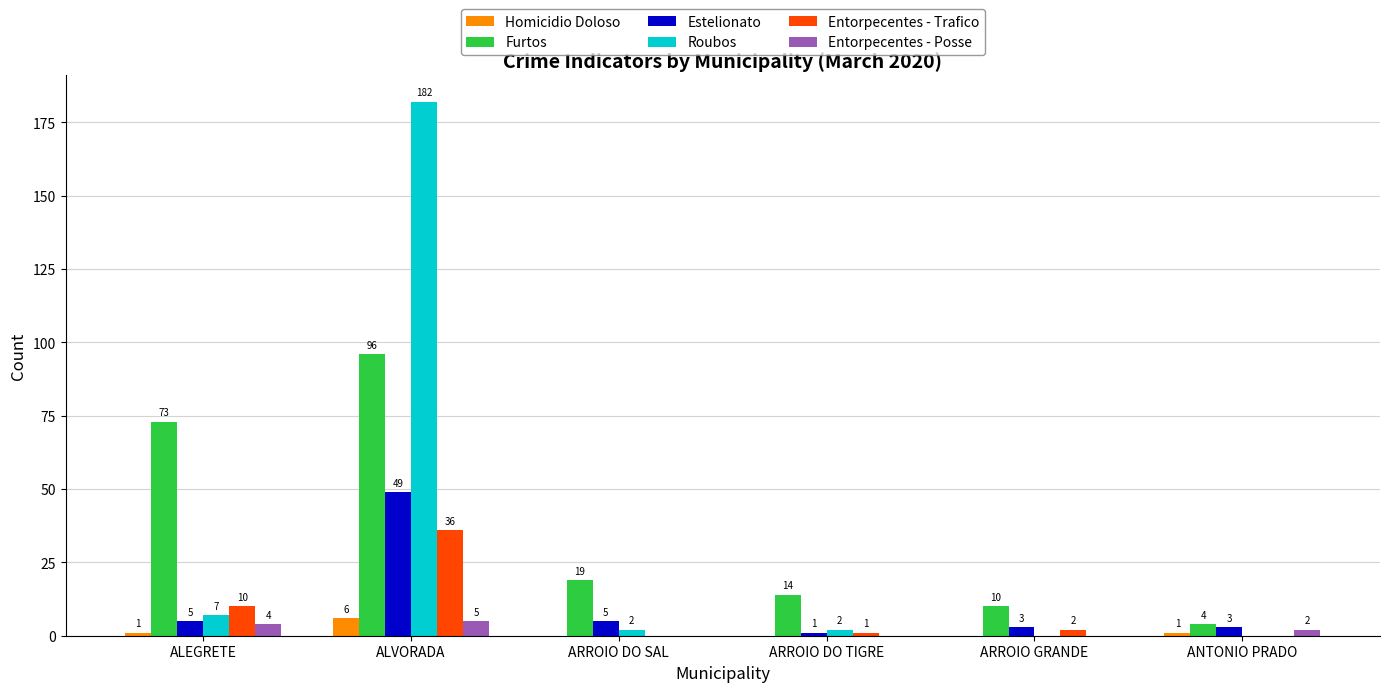

What is the total value across all series at ALVORADA?

374